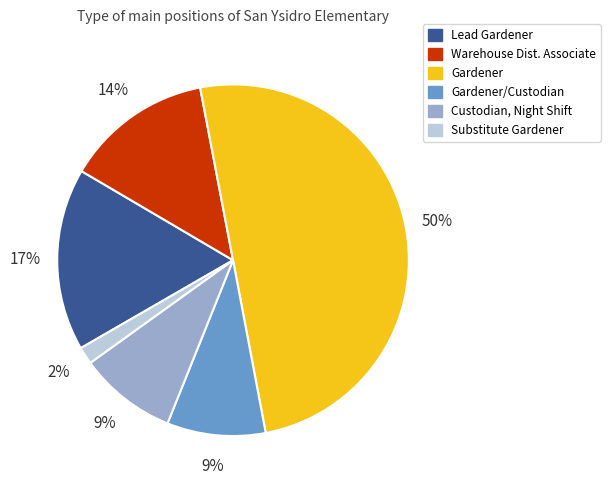

How many slices are in this pie chart?

6